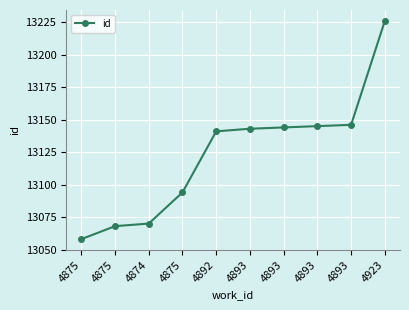

What is the ratio of the value at 4893 to the value at 4875?

1.0